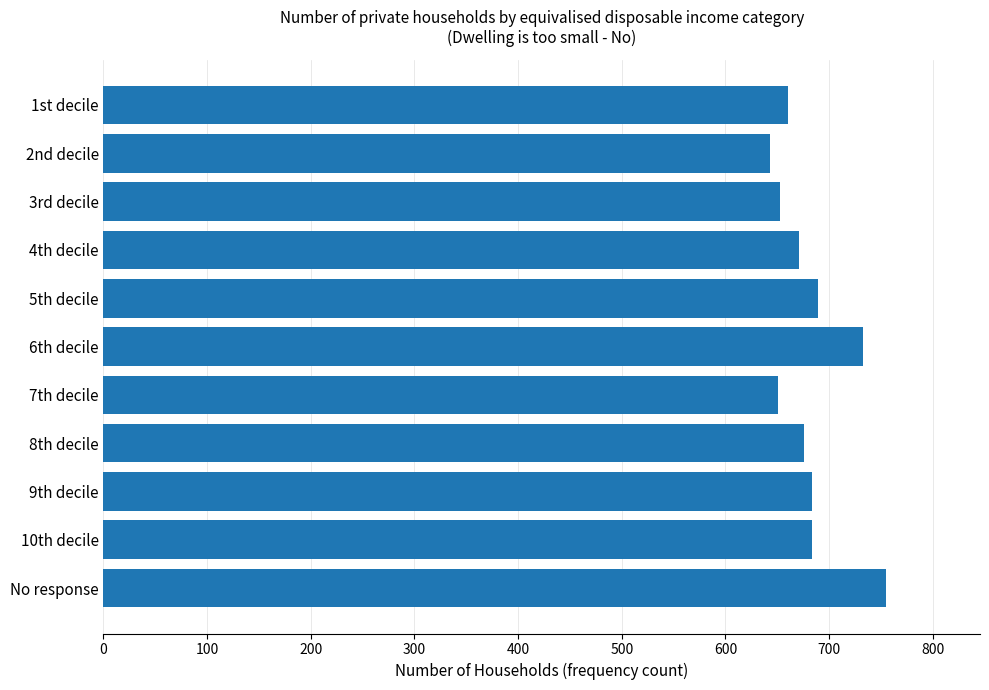

What is the change in value from 3rd decile to 4th decile?

+18